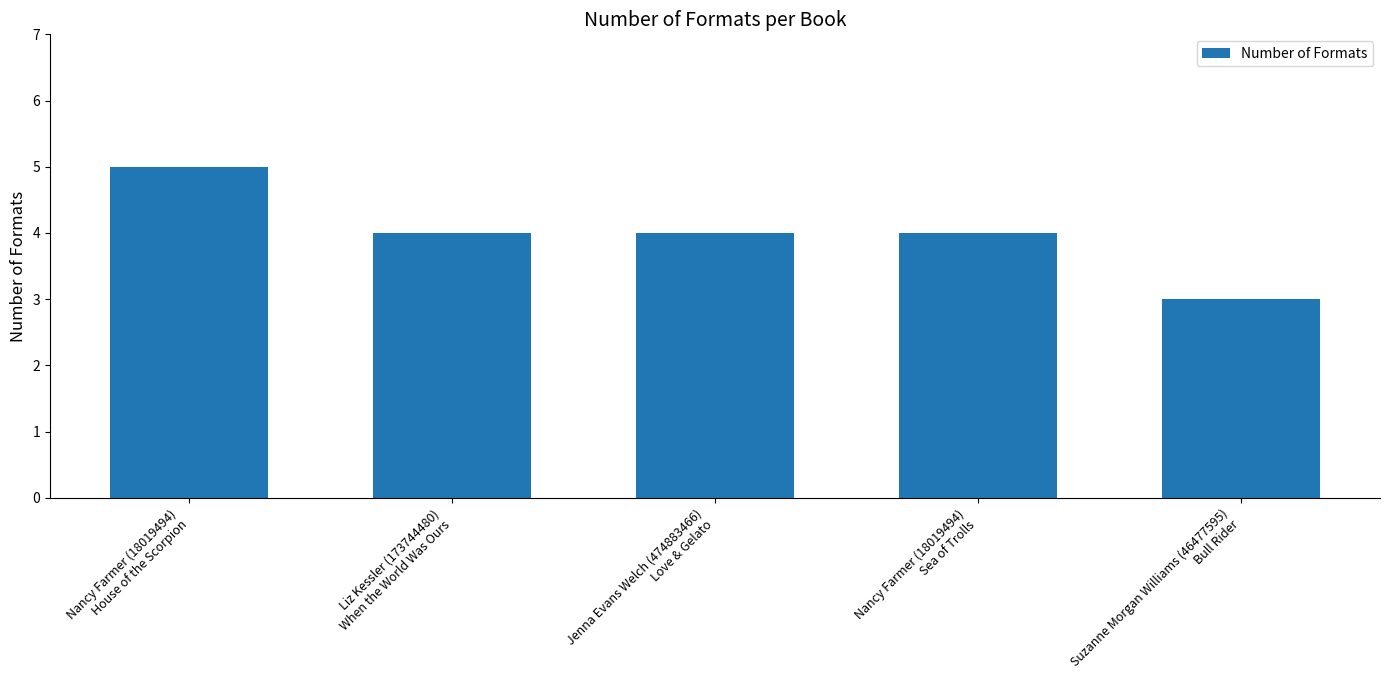

What is the sum of all values?

20